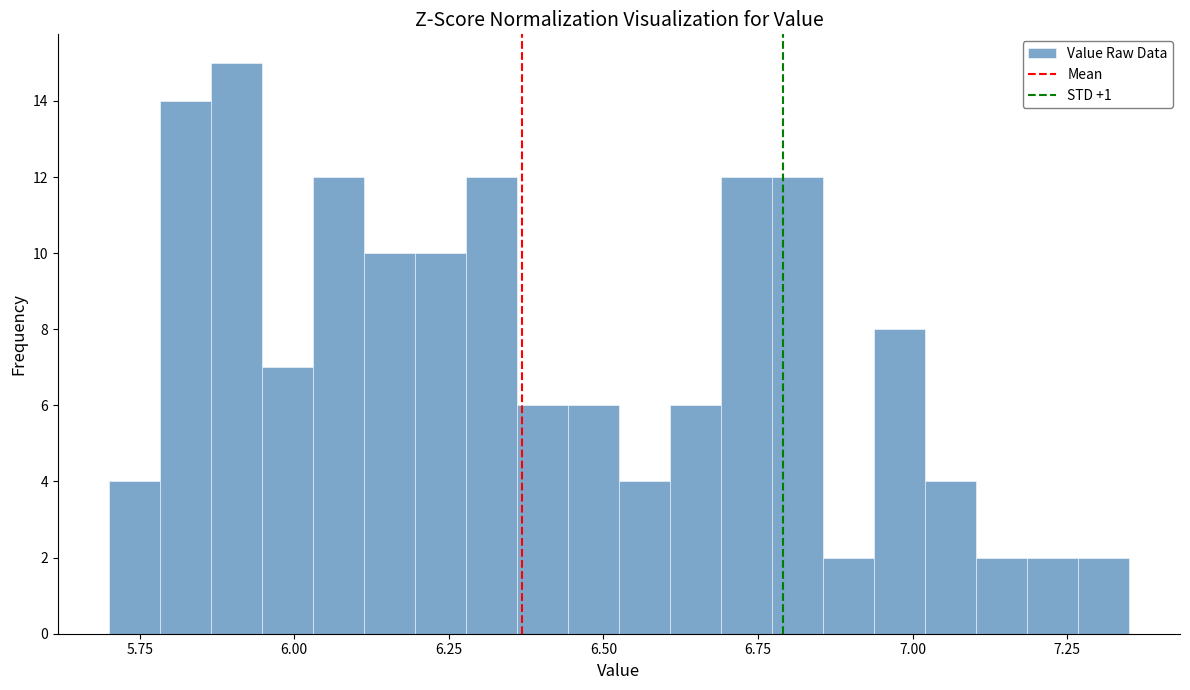

Read against the x-axis, roughly where is the centre of the tallest bar?

5.90